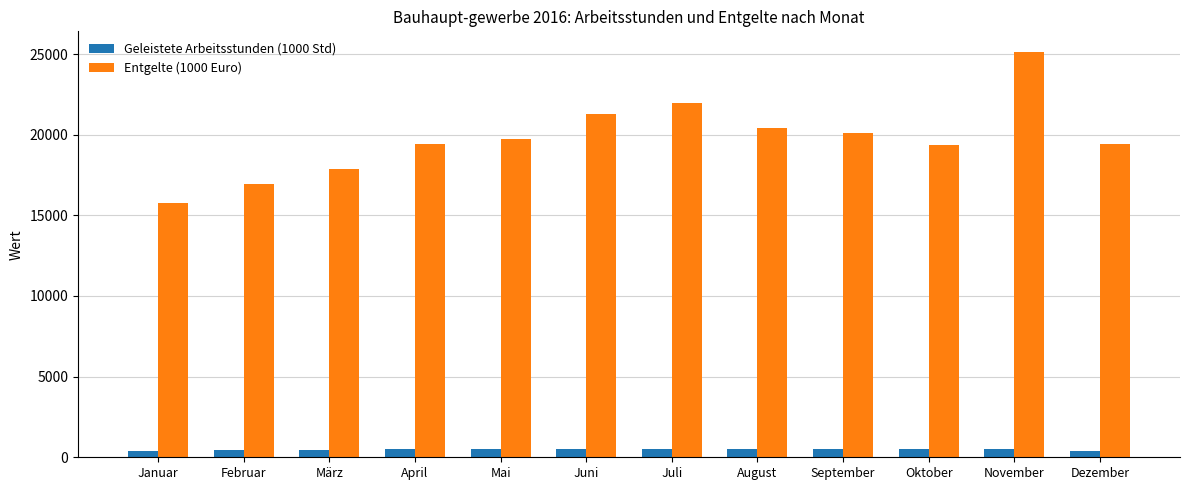

What is the total value across all series at Juni?

21825.3